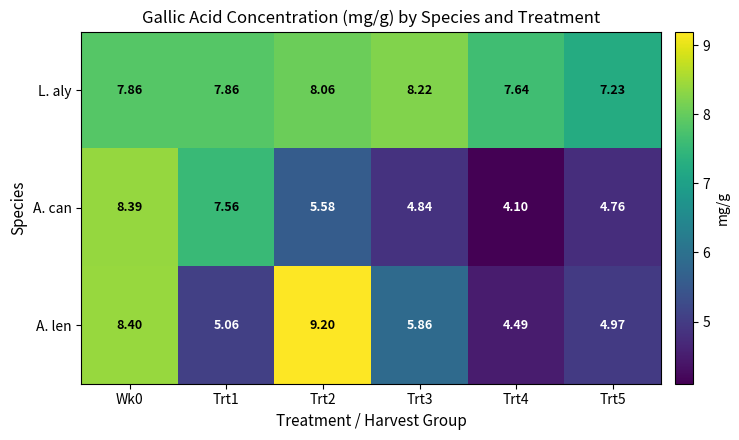

Between Wk0 and Trt5, which series saw the biggest shift?

A. can